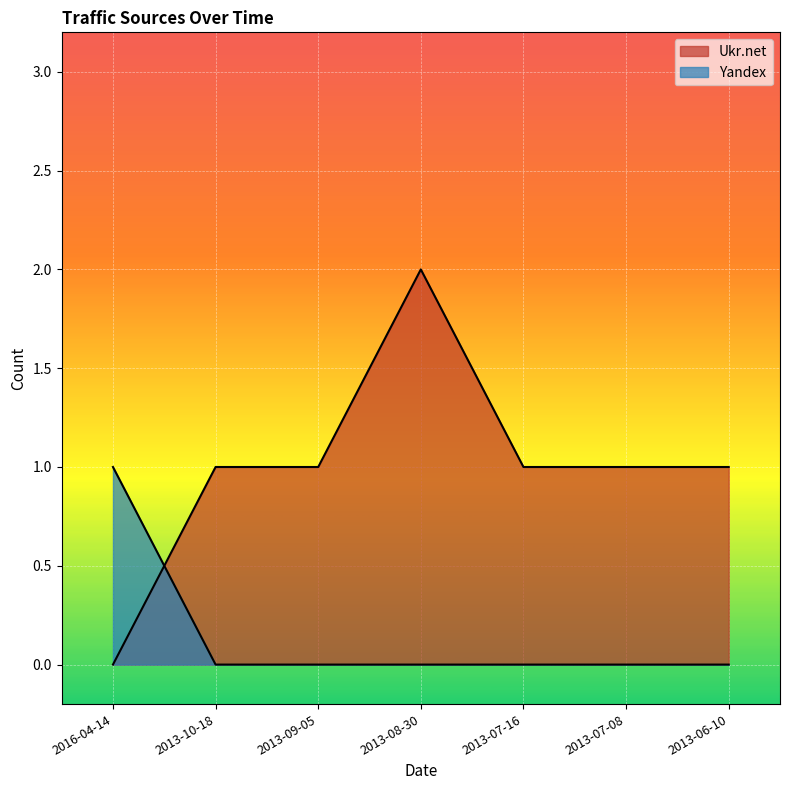

How many Yandex values are between 0 and 1?

7